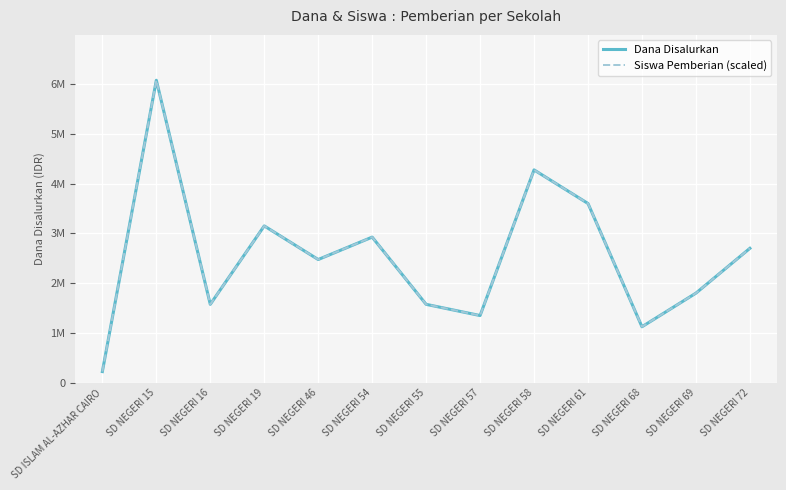

How many interior local peaks does the Siswa Pemberian (scaled) series have?

4